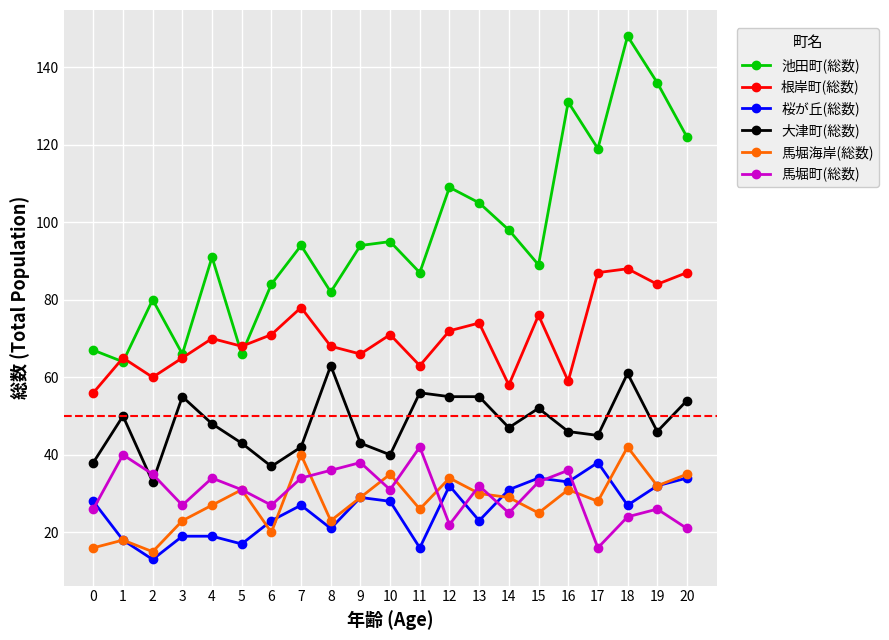

What is the maximum value for 池田町(総数)?

148